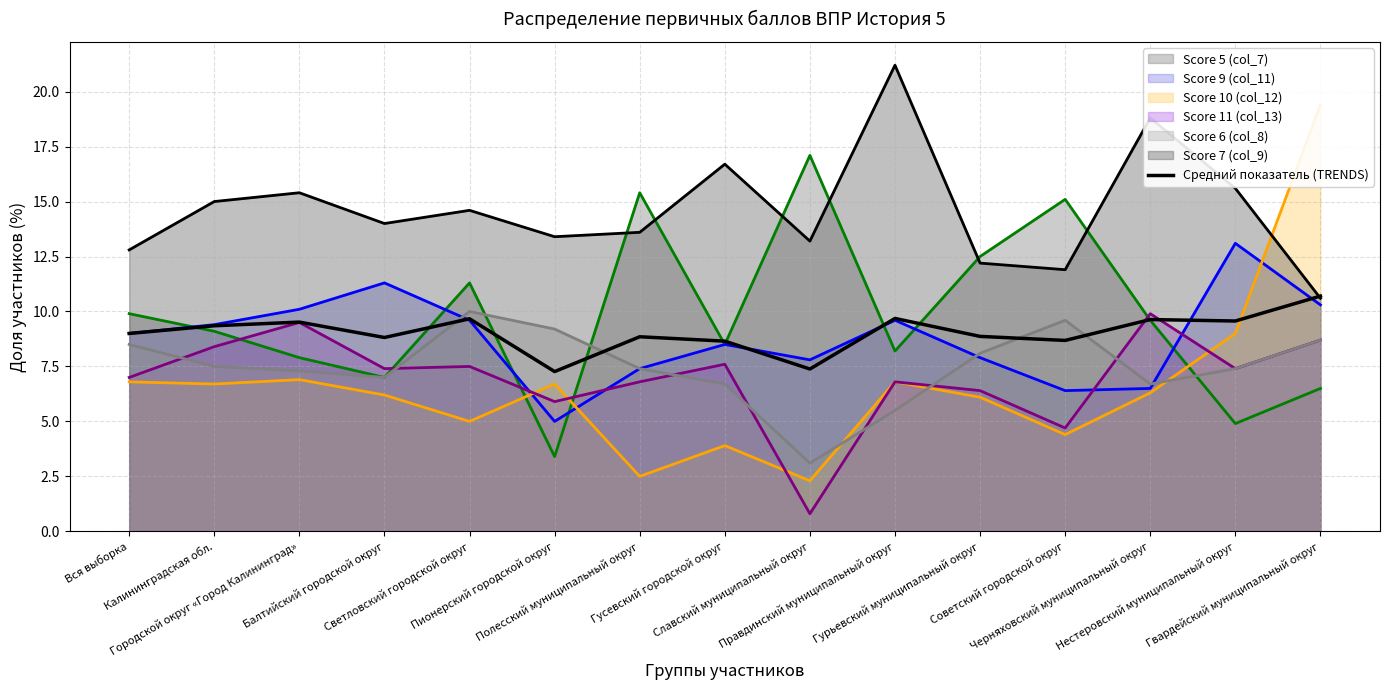

What is the value of the 13th point from the left?

9.6